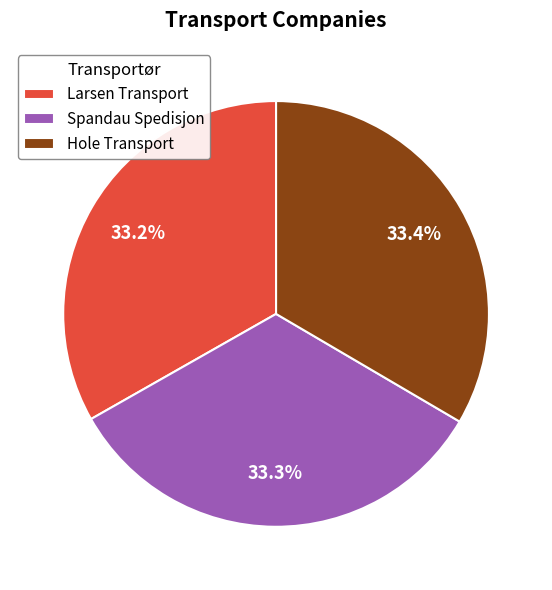

What percentage is the Hole Transport slice, to the nearest percent?

33%